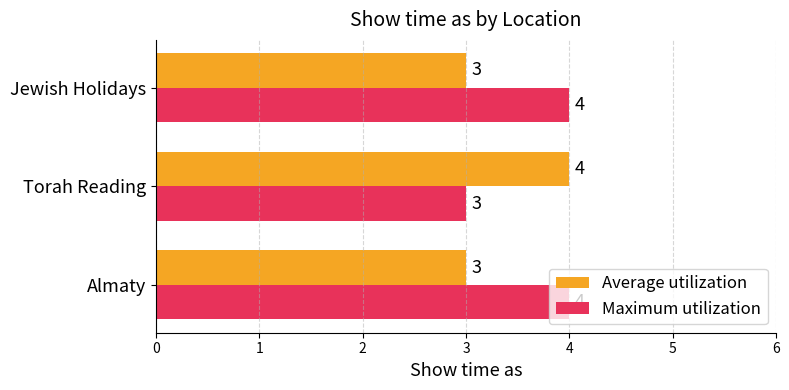

What is the sum of the Maximum utilization values at Torah Reading and Jewish Holidays?

7